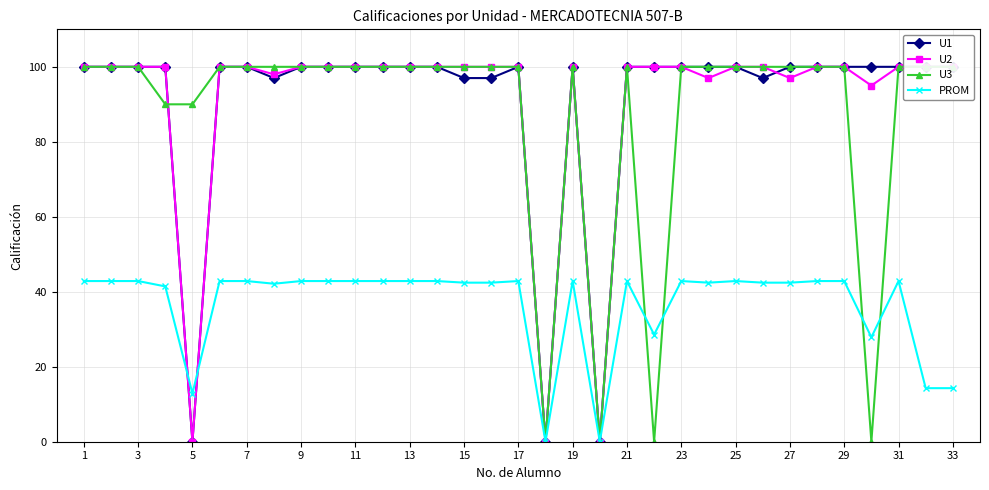

True or false: PROM has more than 2 interior local peaks.

True